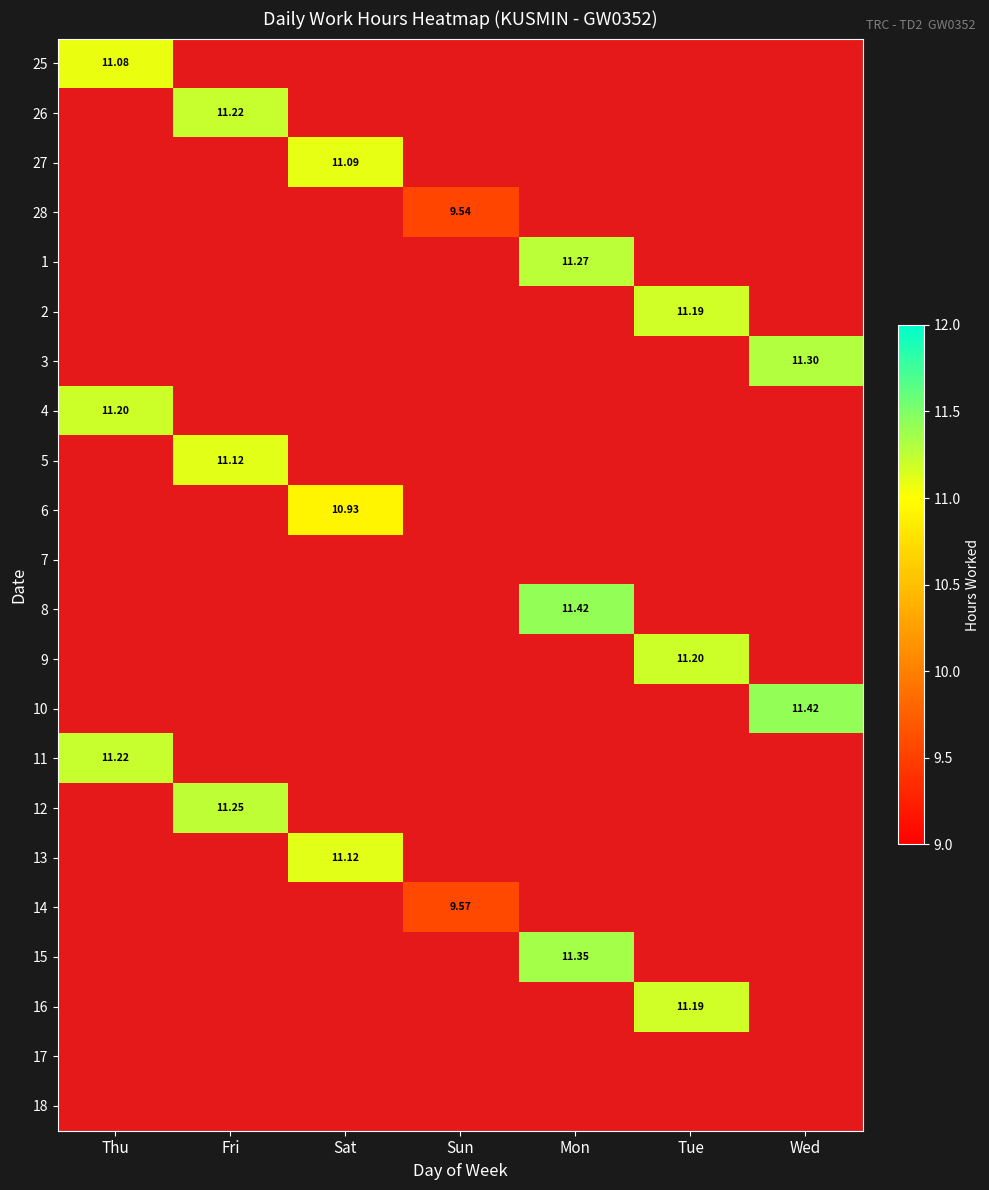

Which category has the lowest value across all series?

Sun